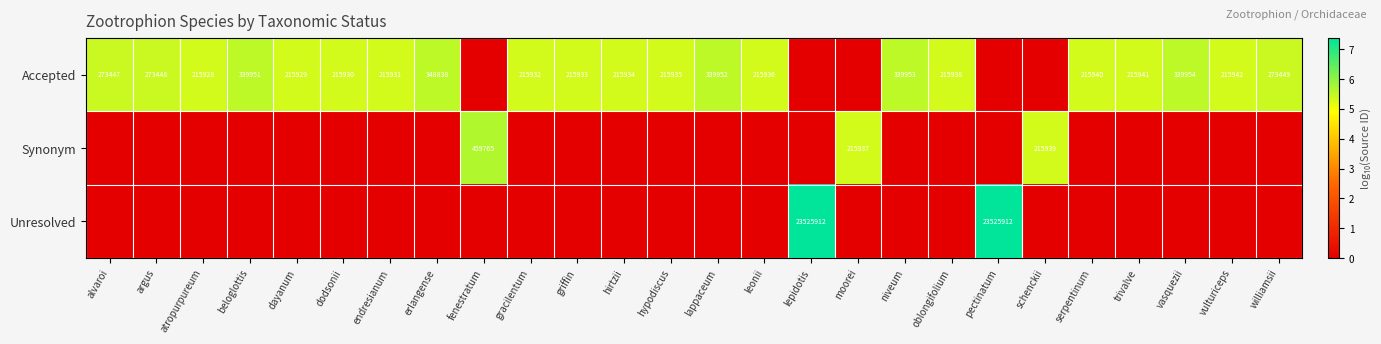

The Accepted series shows 53257 at hirtzii. True or false?

False